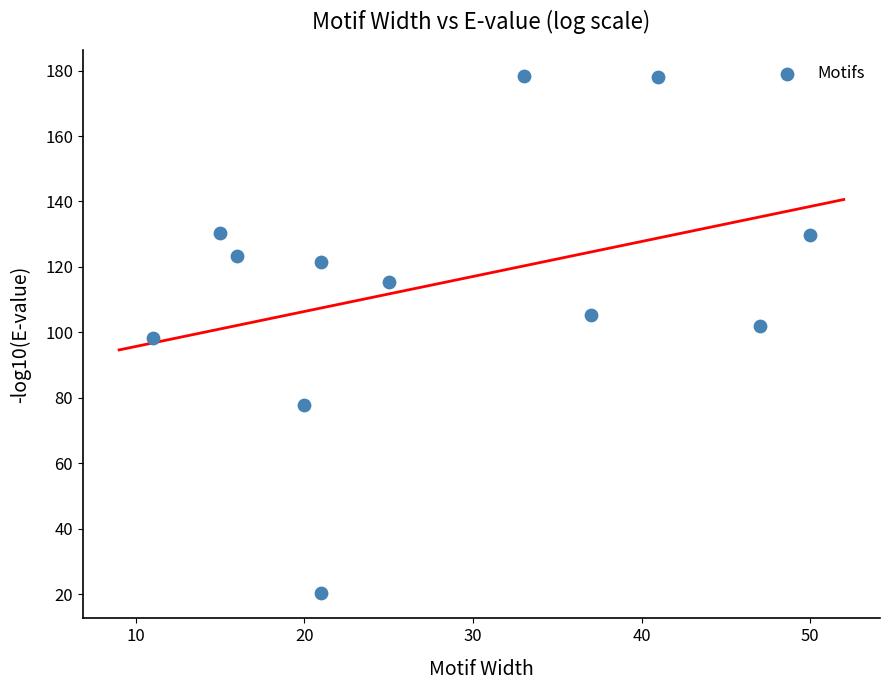

What is the average X value?

28.1